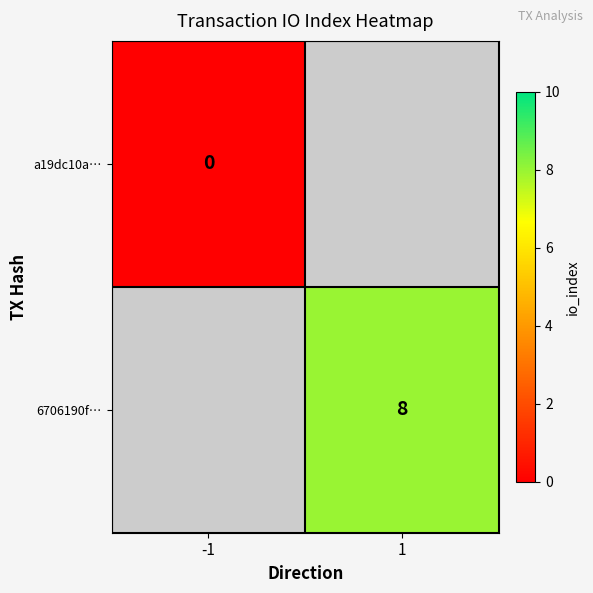

Is it true that 6706190f… equals 8 at 1?

True